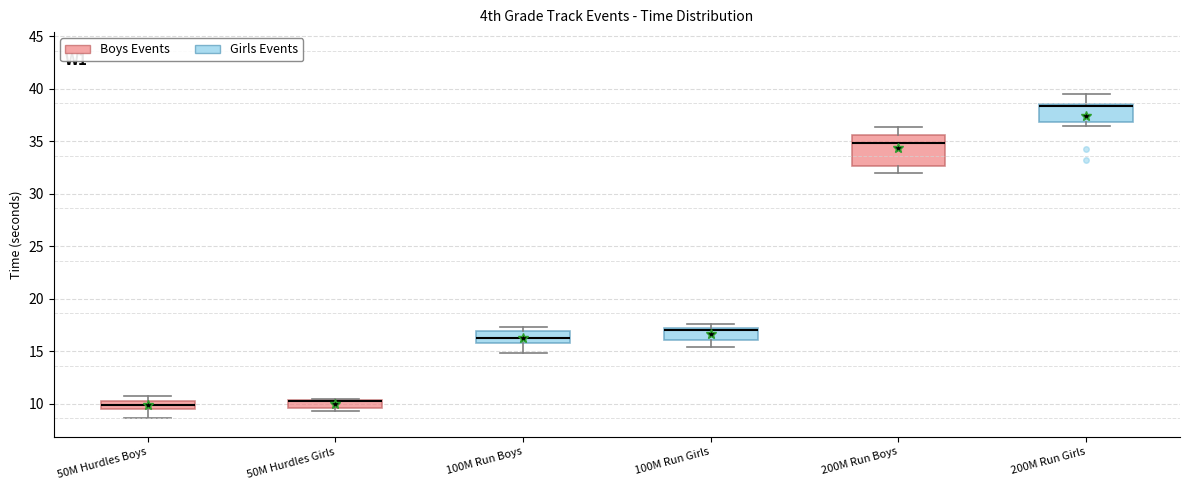

Comparing the boxes themselves (not the whiskers), which one is the tallest?

200M Run Boys